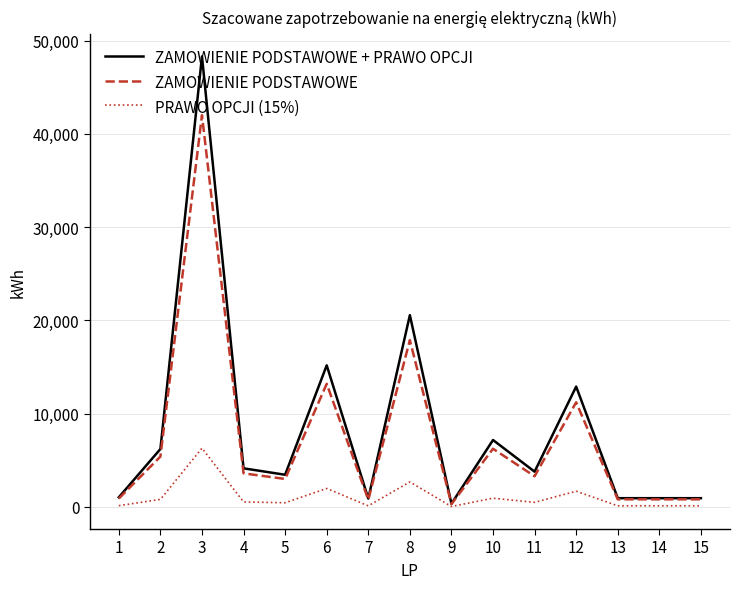

Is the value of ZAMOWIENIE PODSTAWOWE at 12 greater than the value of ZAMOWIENIE PODSTAWOWE + PRAWO OPCJI at 13?

Yes